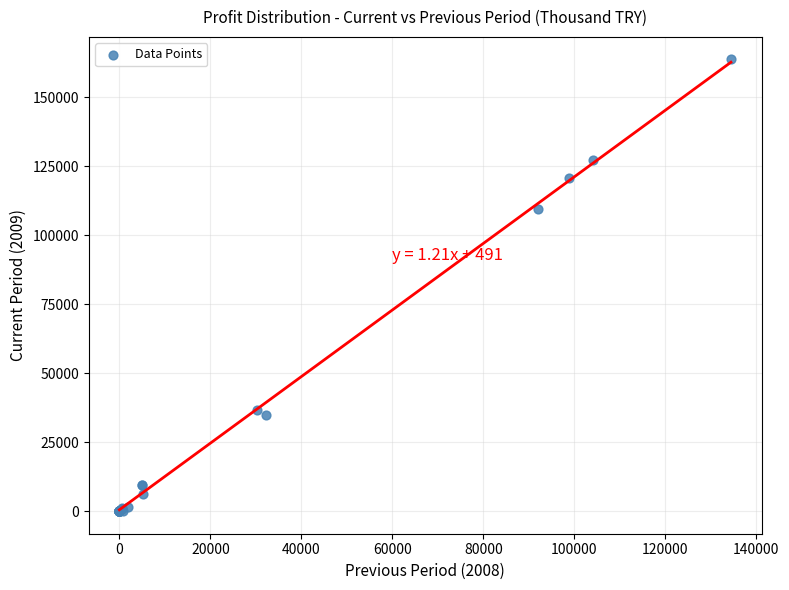

What Y value in the scatter plot is closest to 81838?

109359